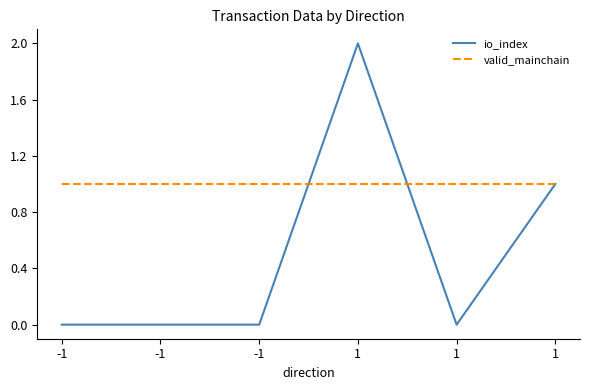

What are all the series names shown in the legend?

io_index, valid_mainchain